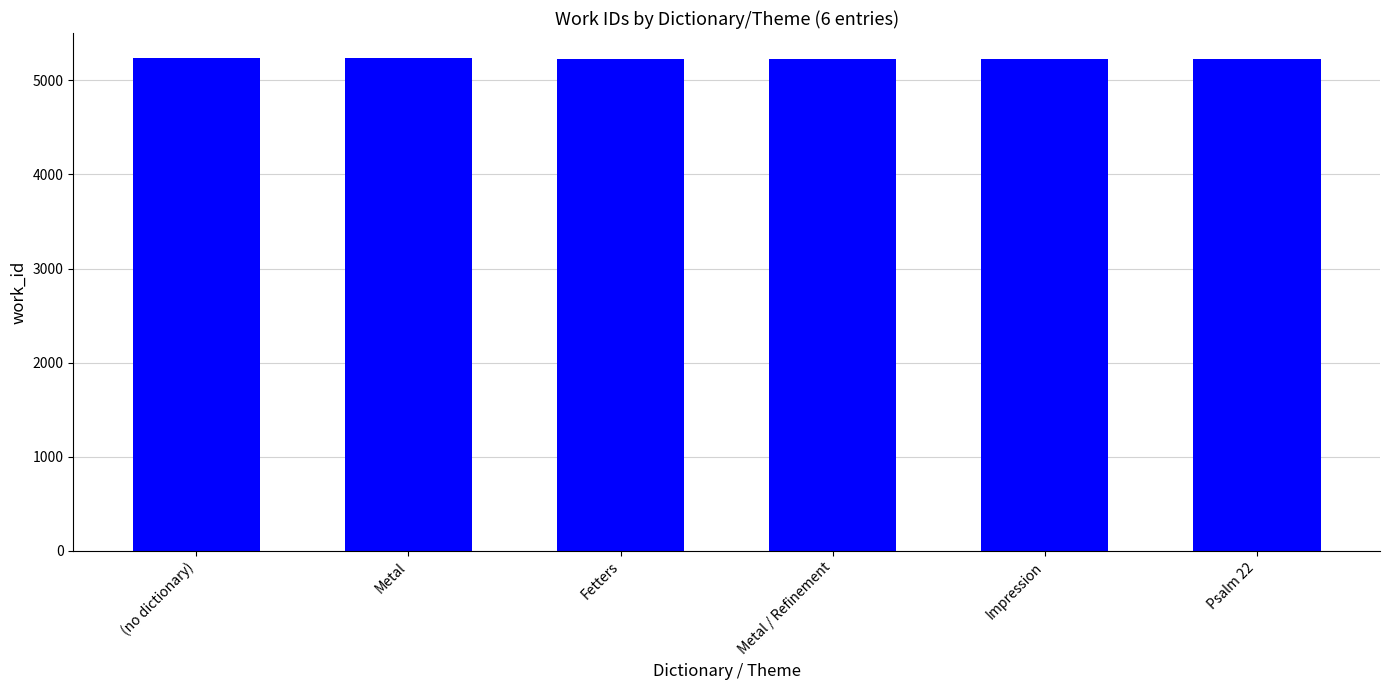

Count the number of categories in the chart.

6